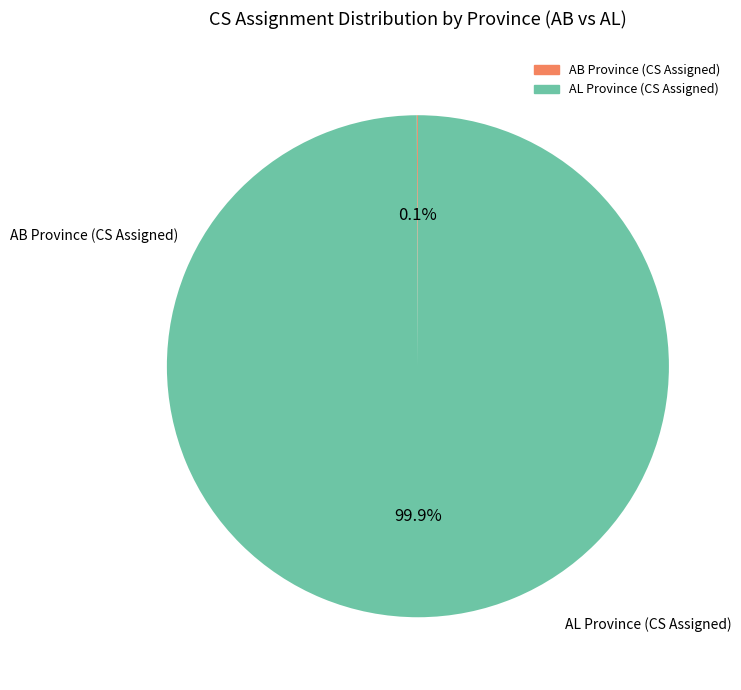

Is there any slice that represents more than half of the pie?

Yes